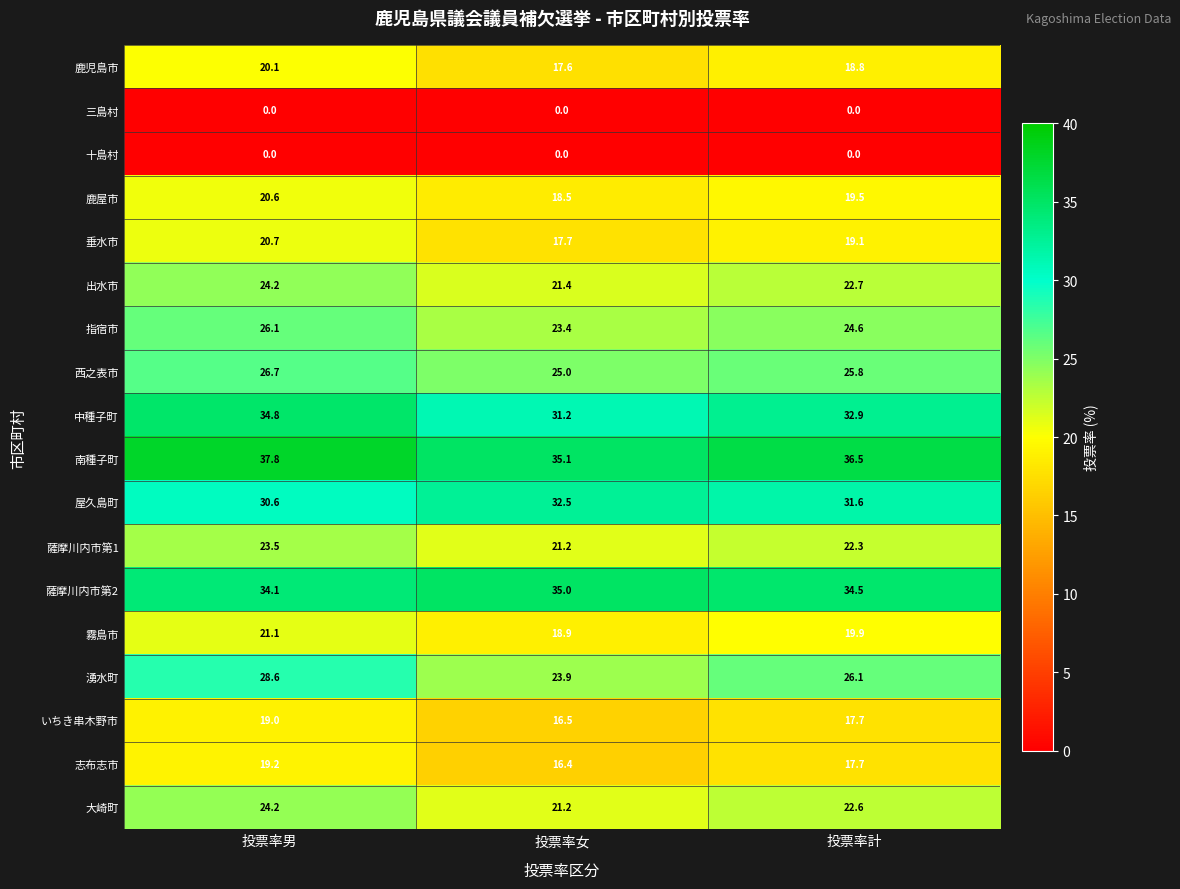

What value does the 薩摩川内市第2 series have at 投票率女?

35.0